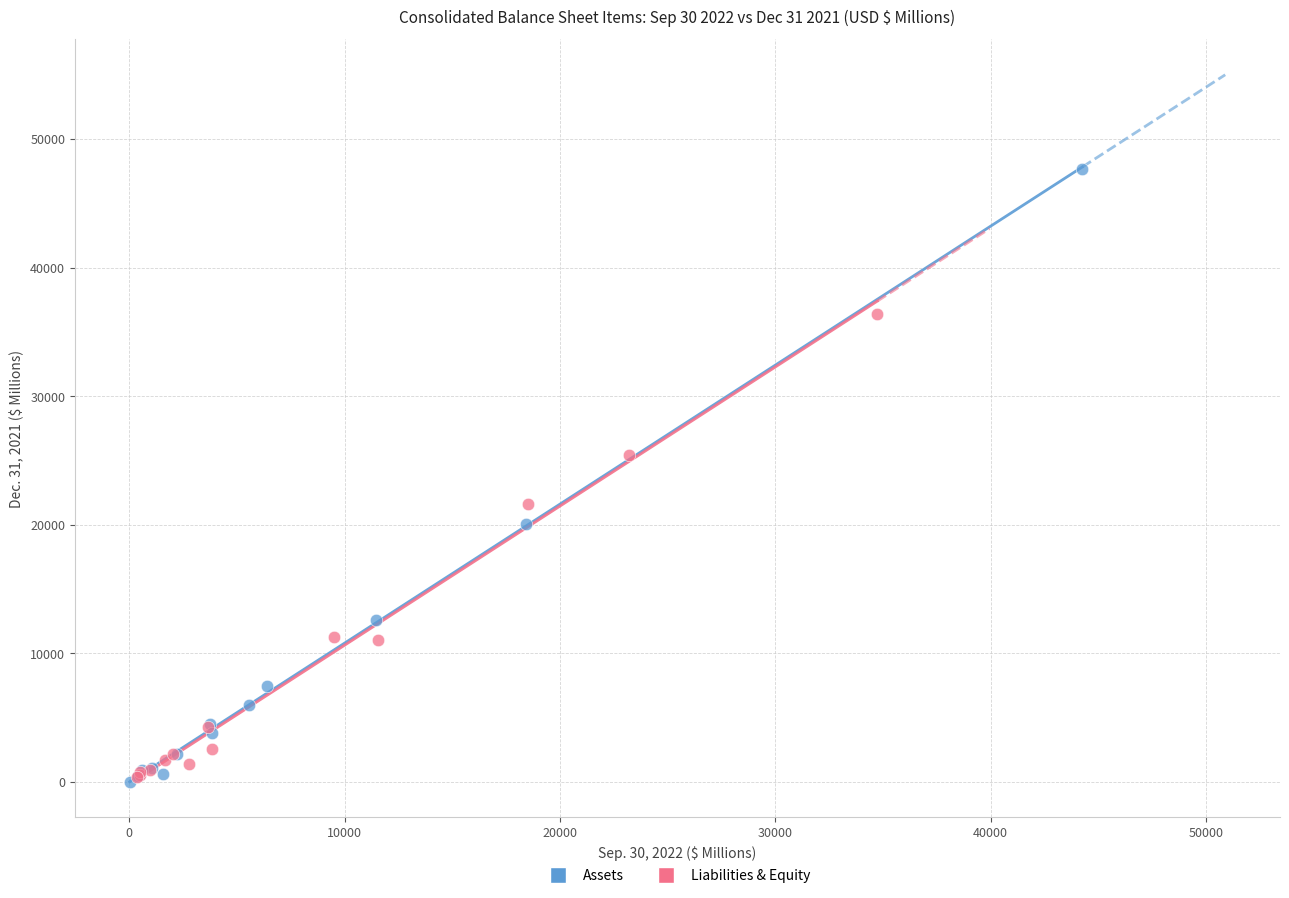

Which series contains the highest Y value?

Assets